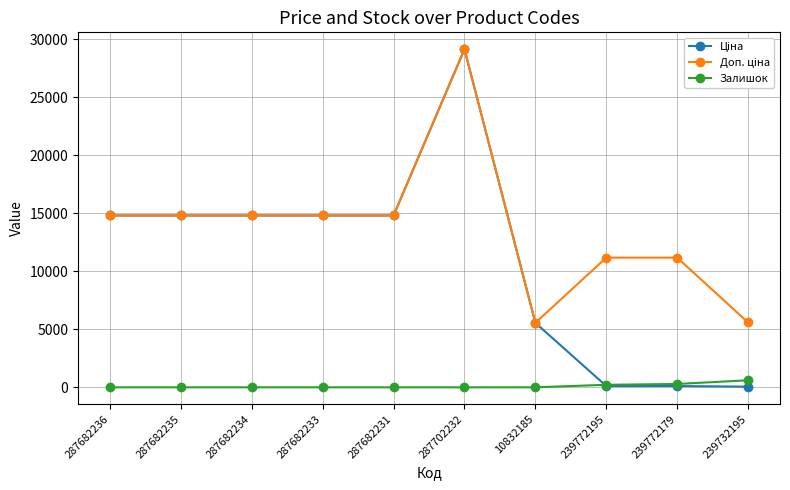

What is the highest value of the Залишок series?

606.0